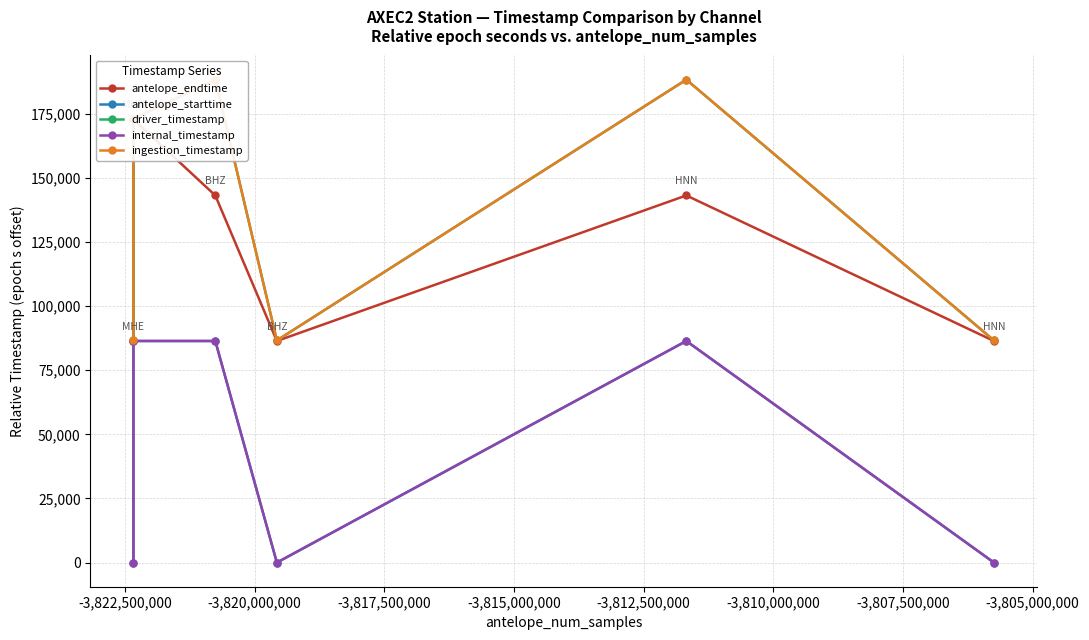

Does the chart have visible grid lines?

Yes